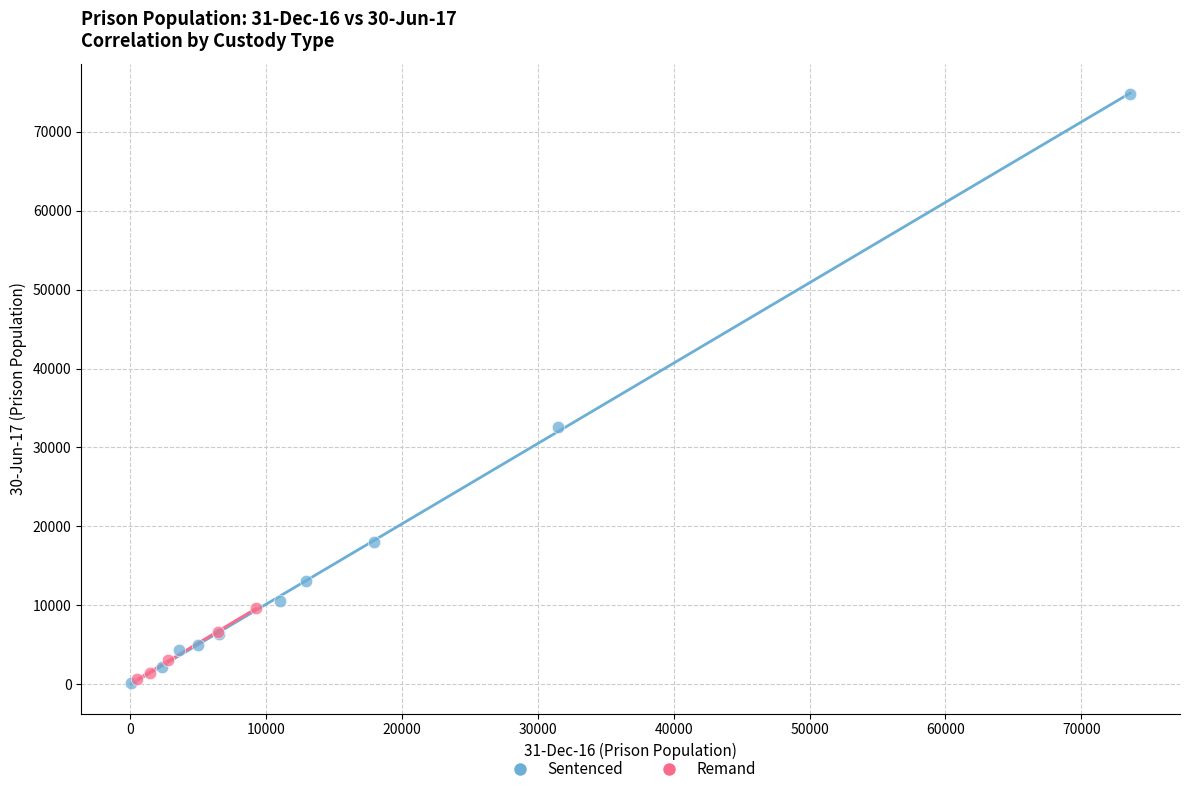

Which series has the largest Y range (max minus min)?

Sentenced